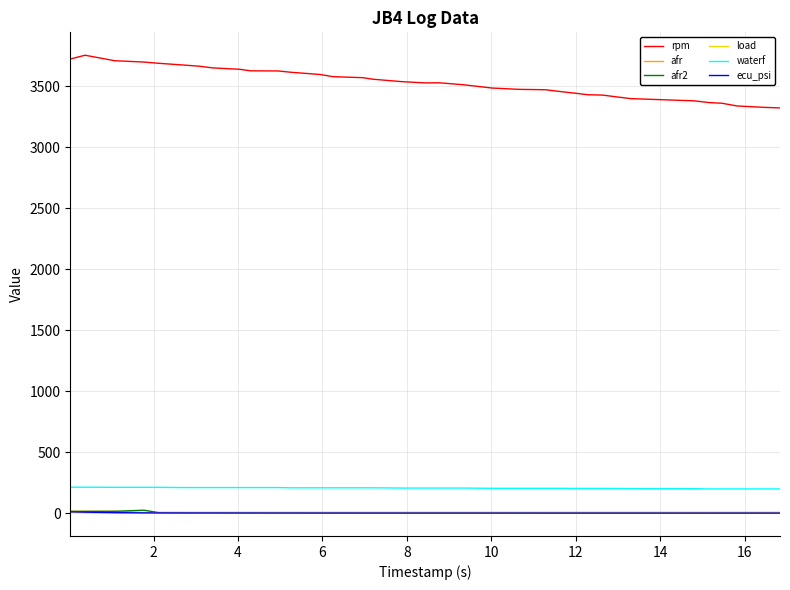

What are all the series names shown in the legend?

rpm, afr, afr2, load, waterf, ecu_psi